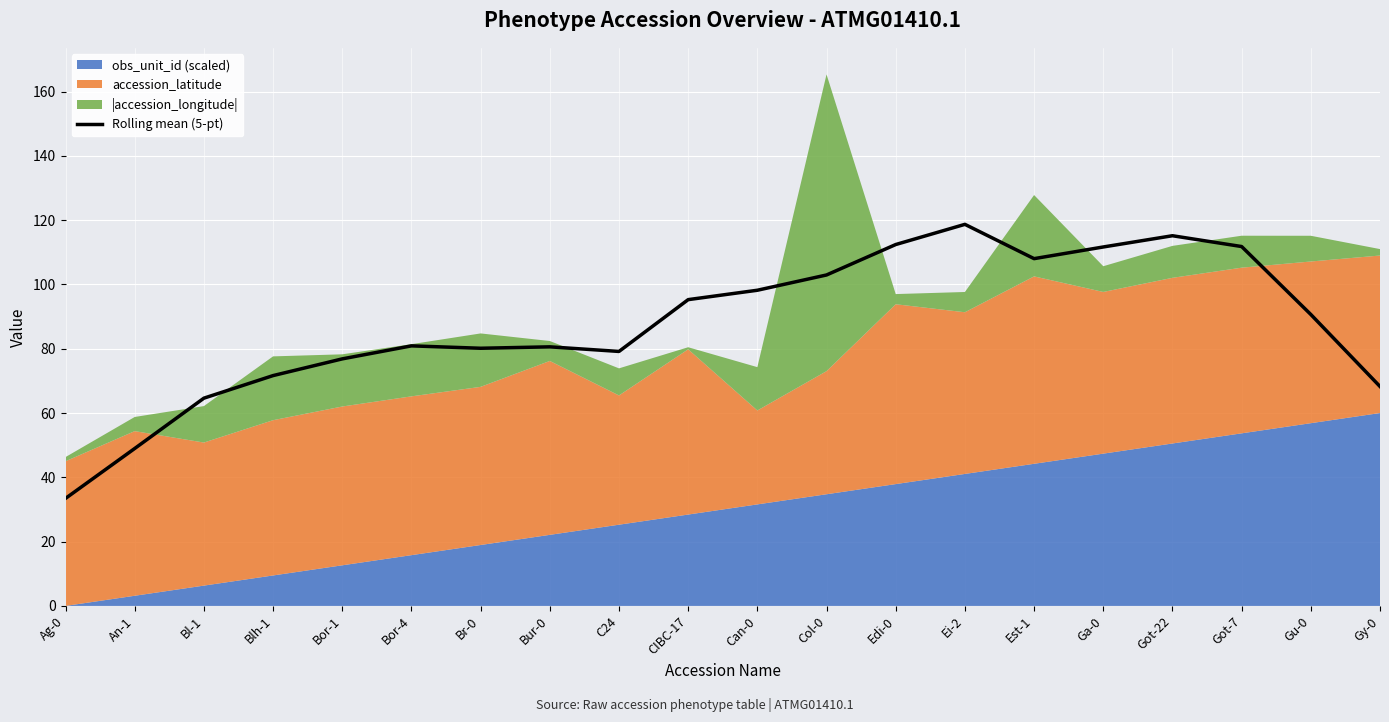

True or false: Rolling mean (5-pt) has a value of 63.6 at Got-7.

False